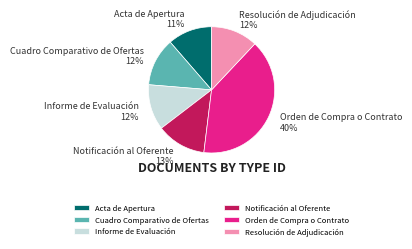

Combined, do Orden de Compra o Contrato and Resolución de Adjudicación account for over 50%?

Yes